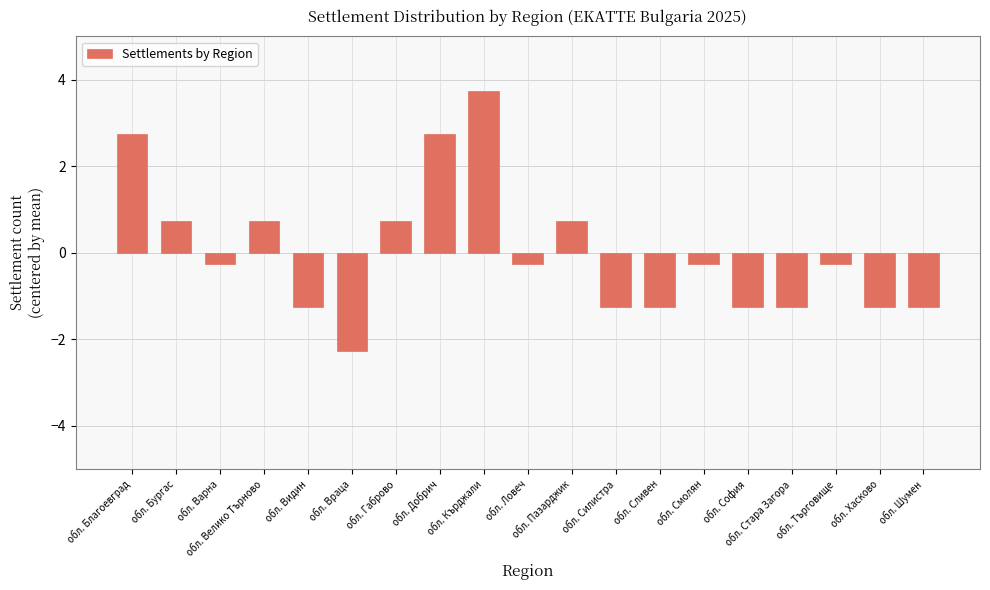

What is the sum of the values at обл. Габрово and обл. Хасково?

-0.5